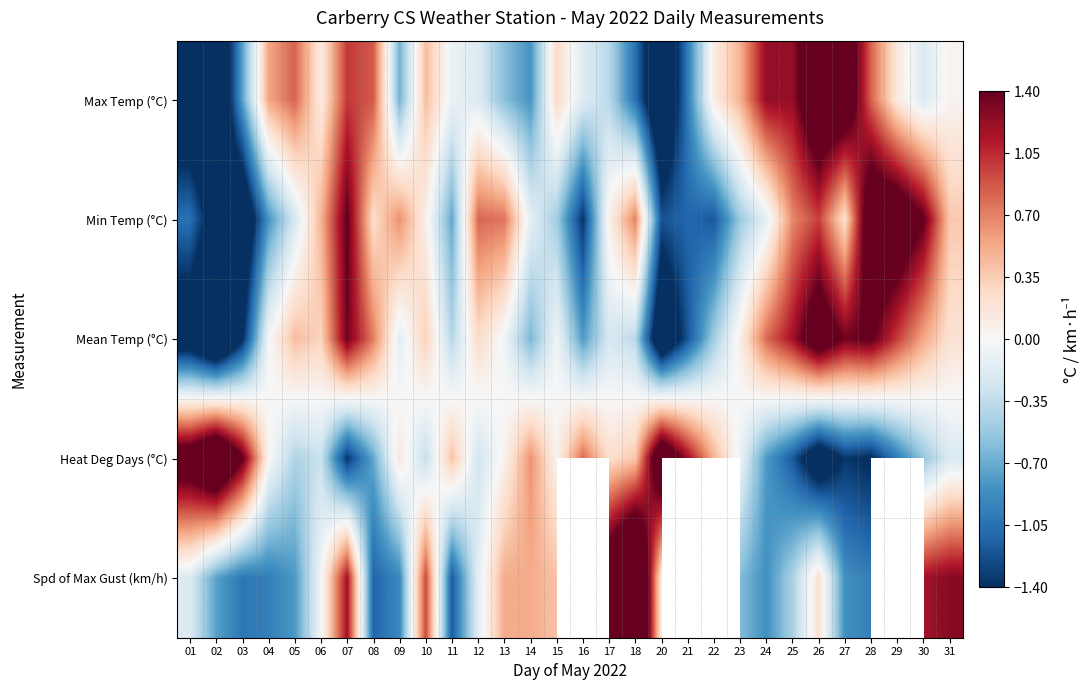

Where does the Max Temp (°C) series first go above 0?

04